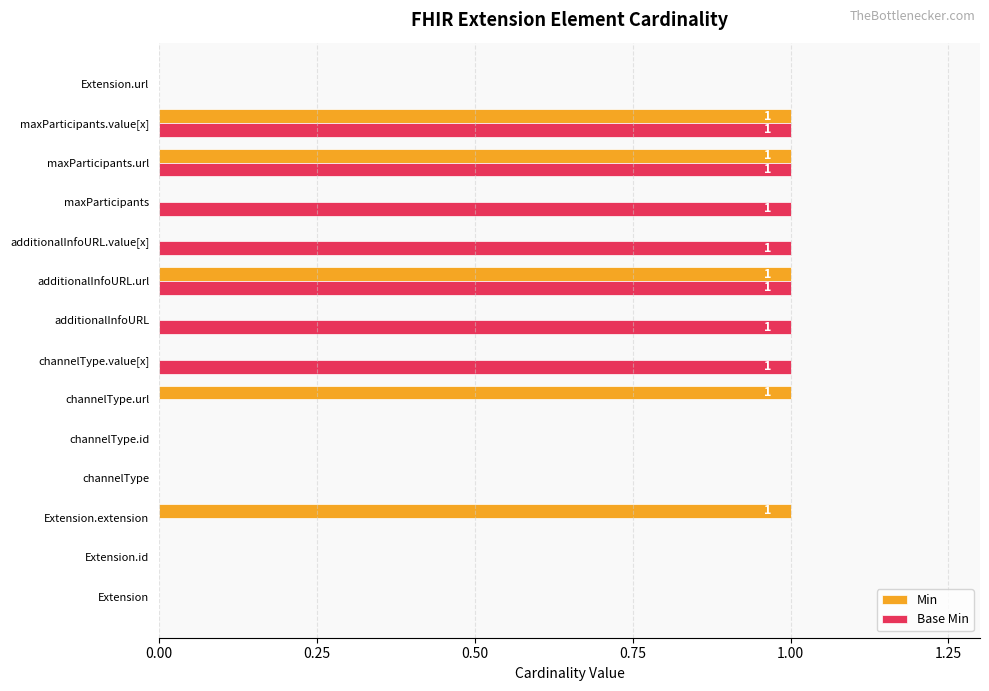

Is it true that Base Min equals 1 at Extension.extension?

False